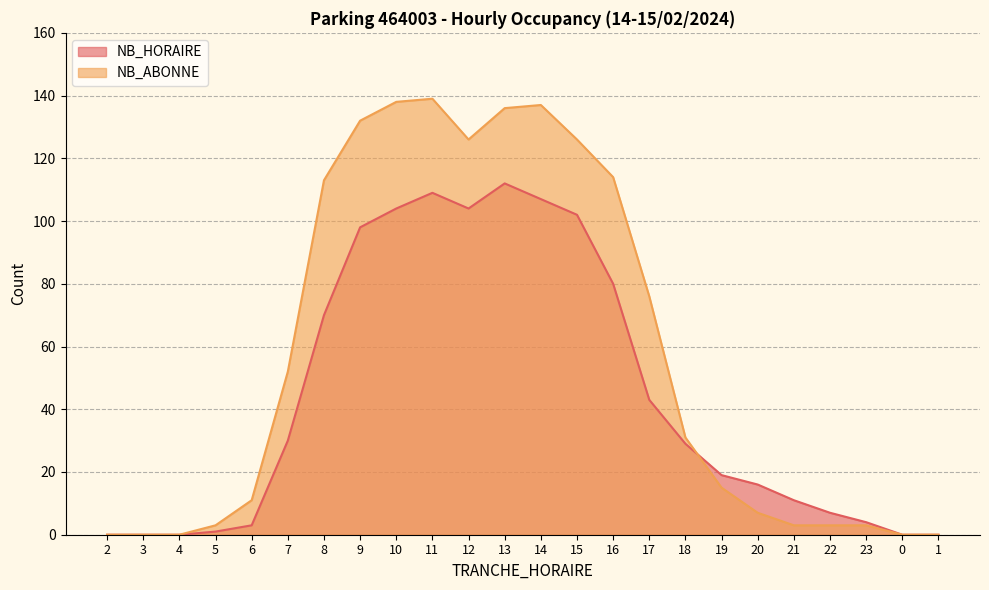

What position from the right is 16?

10